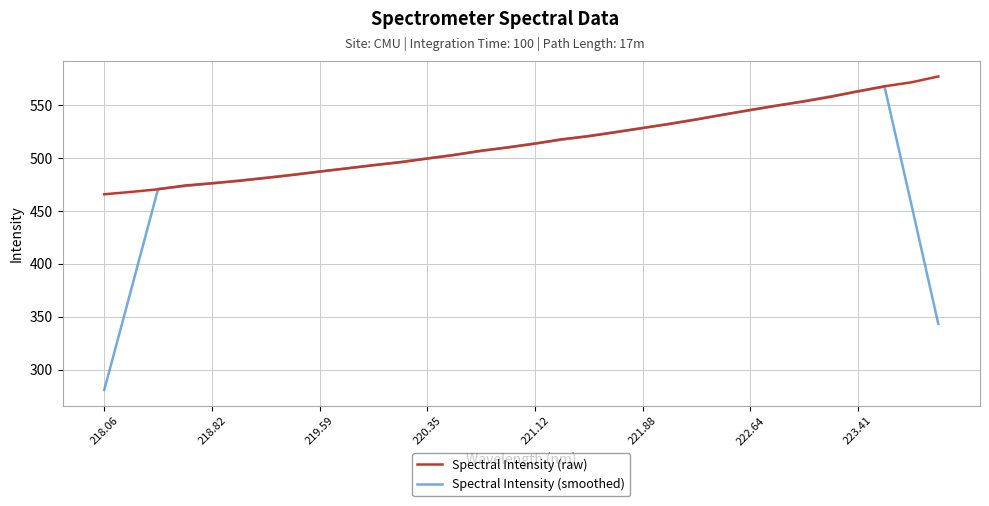

What is the highest value of the Spectral Intensity (raw) series?

576.9